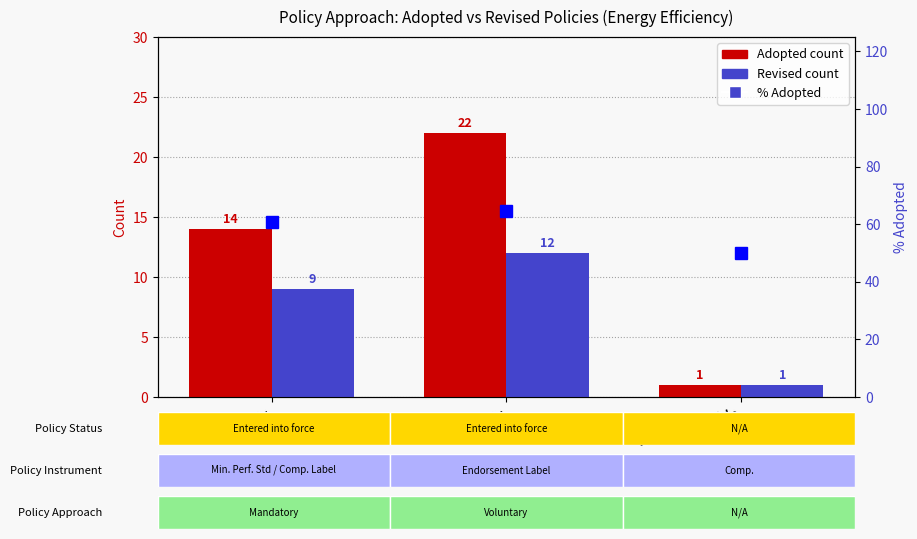

What is the sum of all Revised values?

22.0